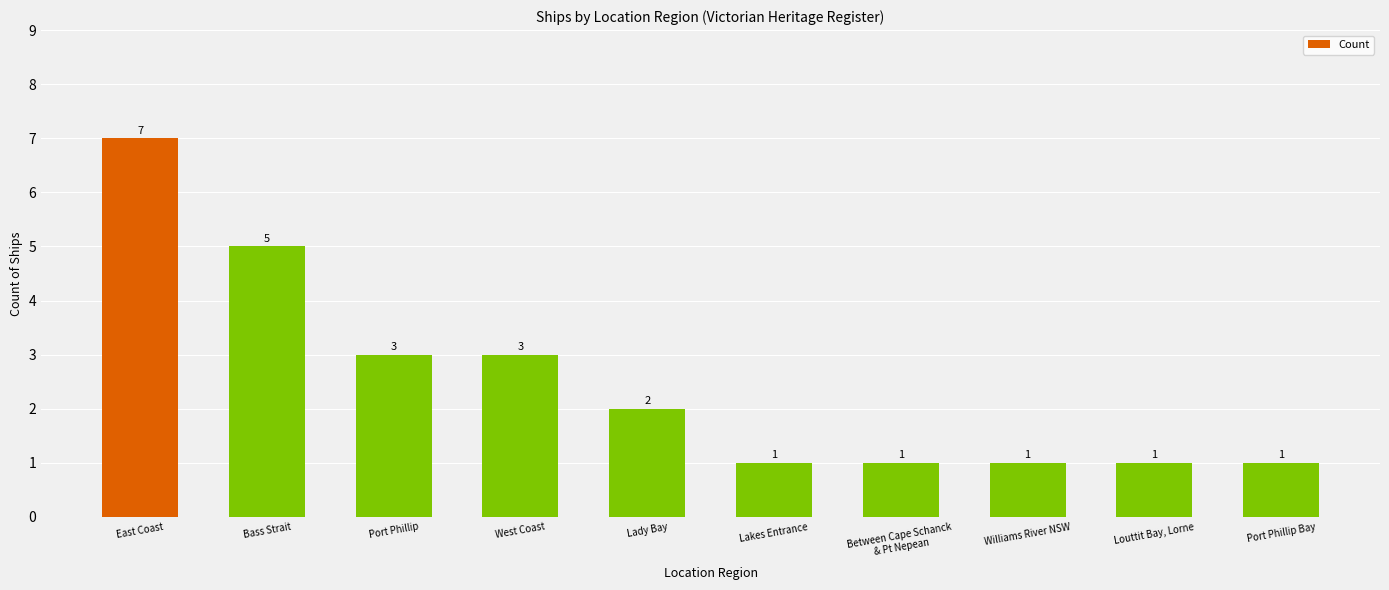

Are the bars horizontal?

No